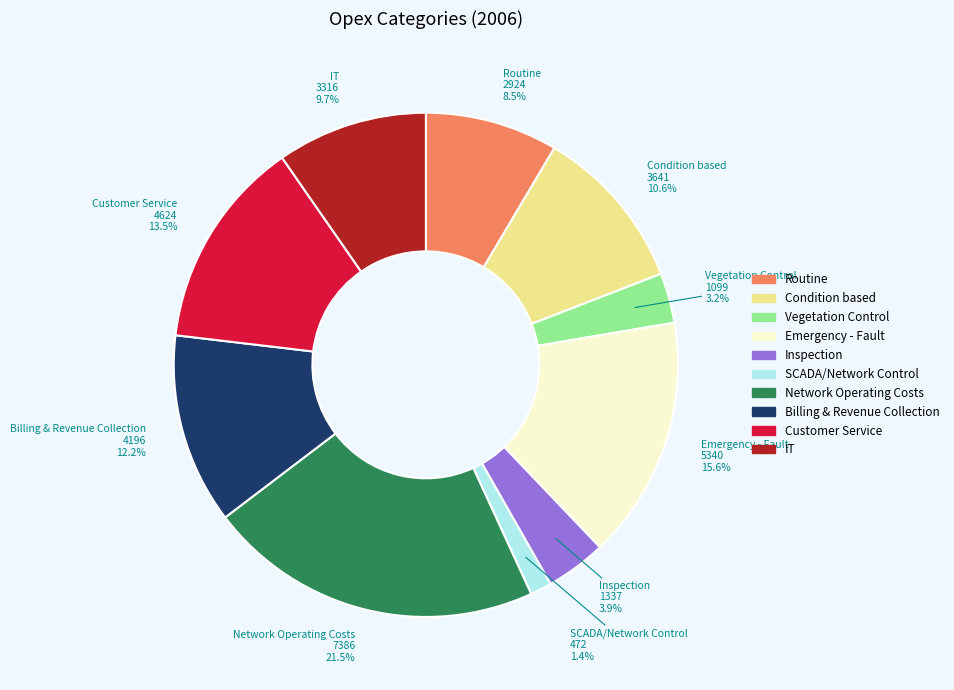

Rank the categories by value from highest to lowest.

Network Operating Costs, Emergency - Fault, Customer Service, Billing & Revenue Collection, Condition based, IT, Routine, Inspection, Vegetation Control, SCADA/Network Control